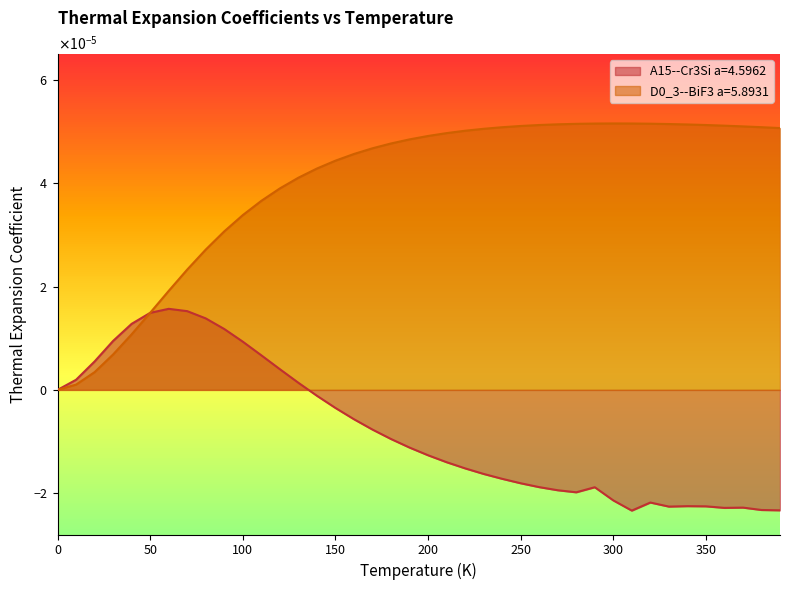

Reading right to left, transcribe all the data shown in this chart.

A15--Cr3Si a=4.5962: 390.0=-0.0	380.0=-0.0	370.0=-0.0	360.0=-0.0	350.0=-0.0	340.0=-0.0	330.0=-0.0	320.0=-0.0	310.0=-0.0	300.0=-0.0	290.0=-0.0	280.0=-0.0	270.0=-0.0	260.0=-0.0	250.0=-0.0	240.0=-0.0	230.0=-0.0	220.0=-0.0	210.0=-0.0	200.0=-0.0	190.0=-0.0	180.0=-0.0	170.0=-0.0	160.0=-0.0	150.0=-0.0	140.0=-0.0	130.0=0.0	120.0=0.0	110.0=0.0	100.0=0.0	90.0=0.0	80.0=0.0	70.0=0.0	60.0=0.0	50.0=0.0	40.0=0.0	30.0=0.0	20.0=0.0	10.0=0.0	0.0=0.0
D0_3--BiF3 a=5.8931: 390.0=0.0	380.0=0.0	370.0=0.0	360.0=0.0	350.0=0.0	340.0=0.0	330.0=0.0	320.0=0.0	310.0=0.0	300.0=0.0	290.0=0.0	280.0=0.0	270.0=0.0	260.0=0.0	250.0=0.0	240.0=0.0	230.0=0.0	220.0=0.0	210.0=0.0	200.0=0.0	190.0=0.0	180.0=0.0	170.0=0.0	160.0=0.0	150.0=0.0	140.0=0.0	130.0=0.0	120.0=0.0	110.0=0.0	100.0=0.0	90.0=0.0	80.0=0.0	70.0=0.0	60.0=0.0	50.0=0.0	40.0=0.0	30.0=0.0	20.0=0.0	10.0=0.0	0.0=0.0